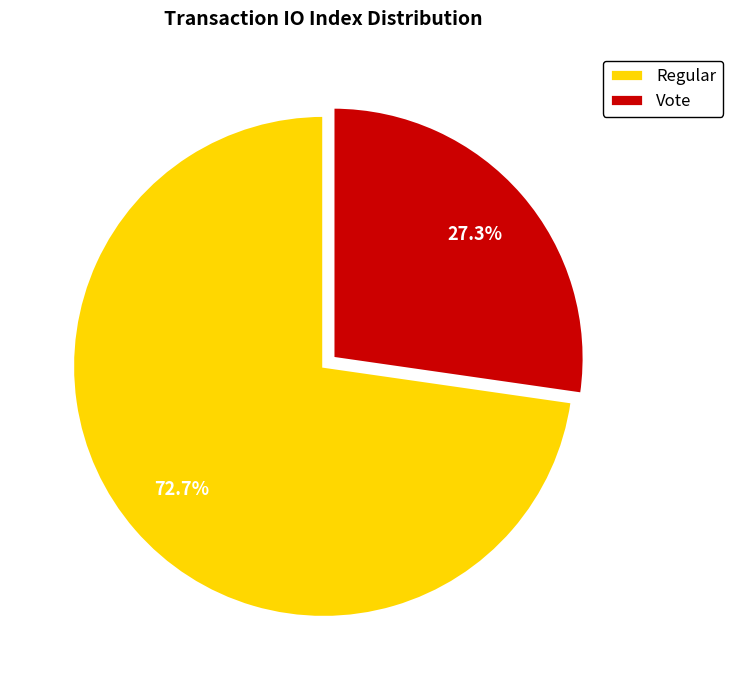

What is the largest slice in the pie chart?

Regular